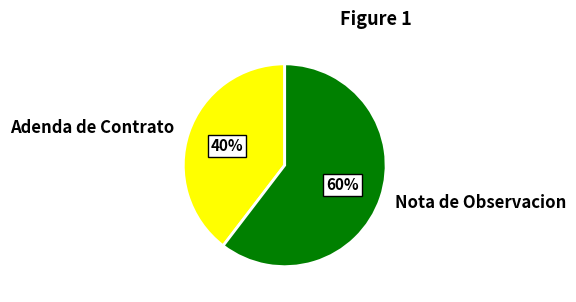

What is the ratio of the value at Nota de Observacion to the value at Adenda de Contrato?

1.5